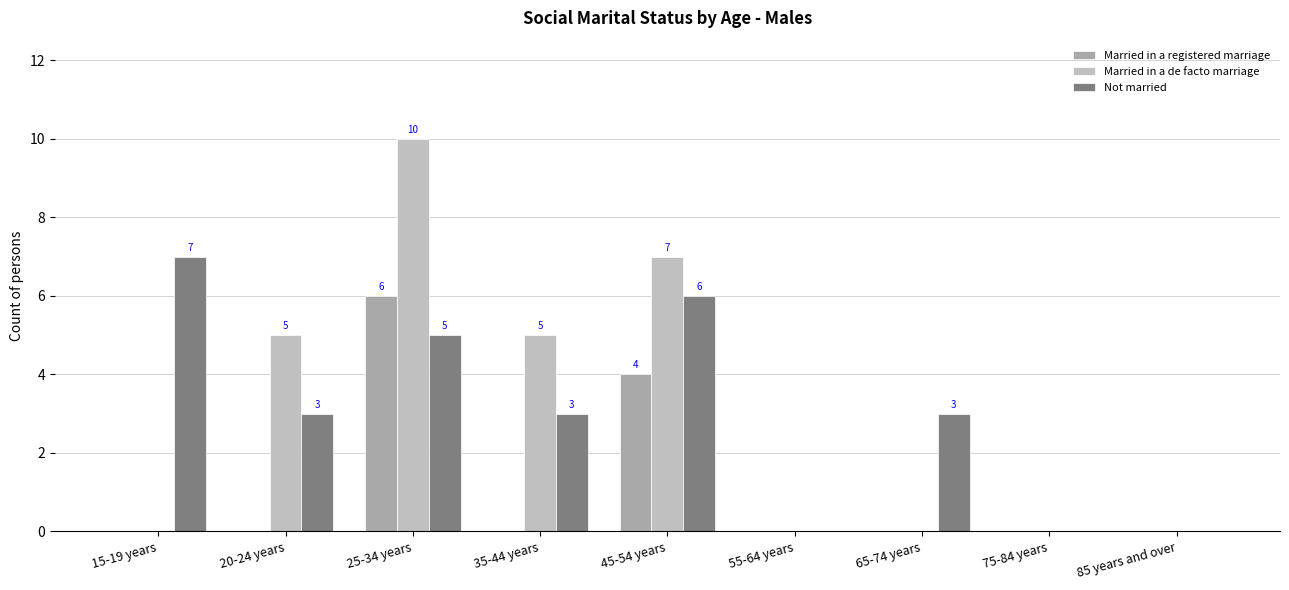

What is the value of the Not married bar at the 7th from the left?

3